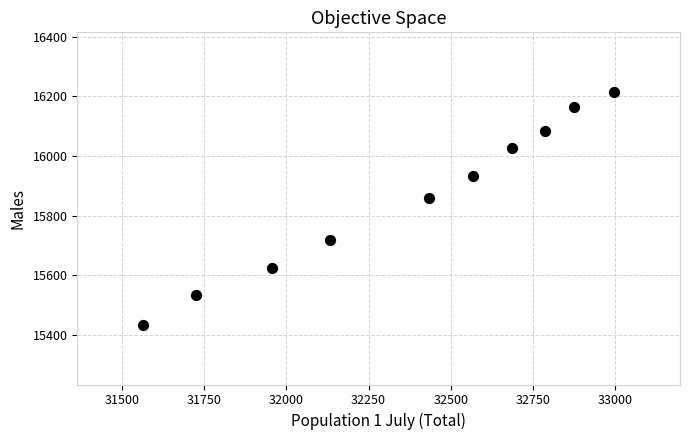

What is the range of Y values (max minus min)?

781